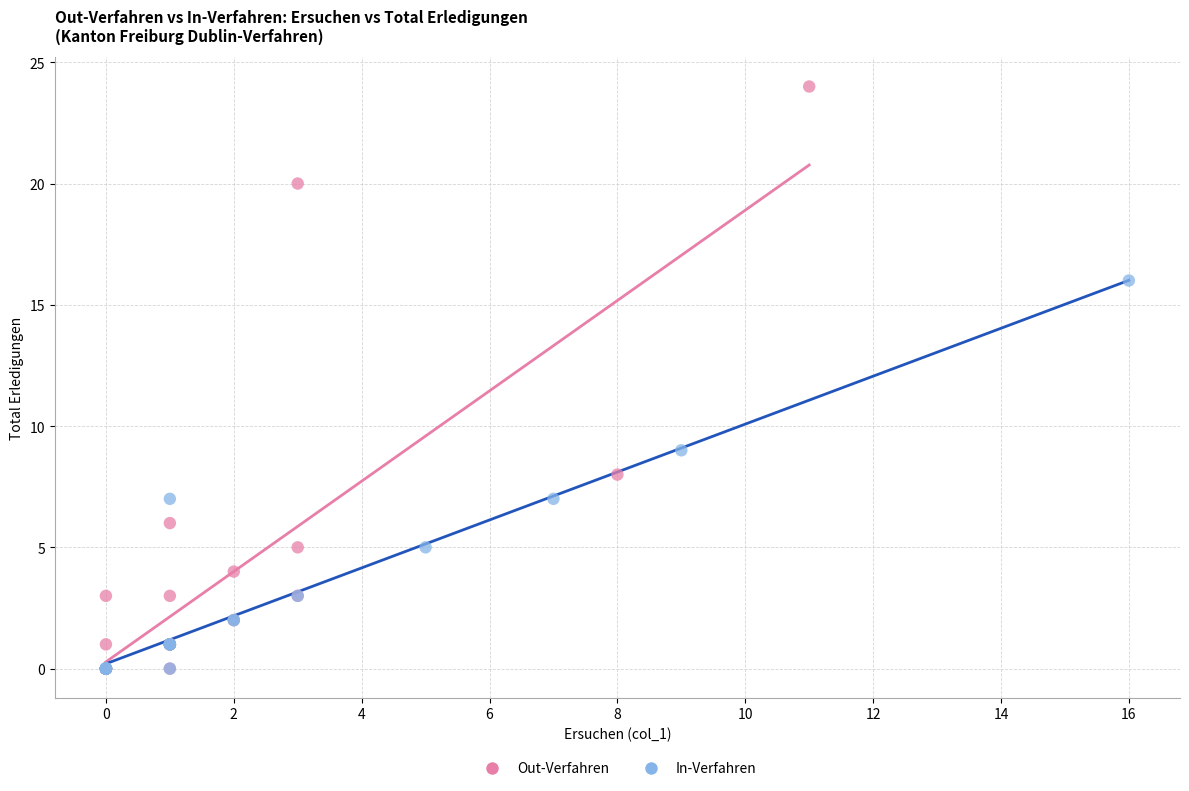

Which series reaches the maximum Y coordinate?

Out-Verfahren